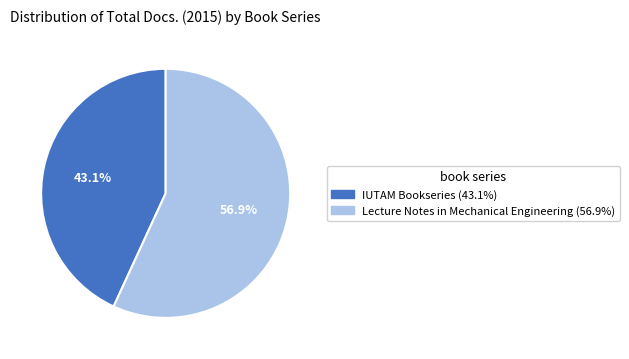

Which slice is the smallest?

IUTAM Bookseries